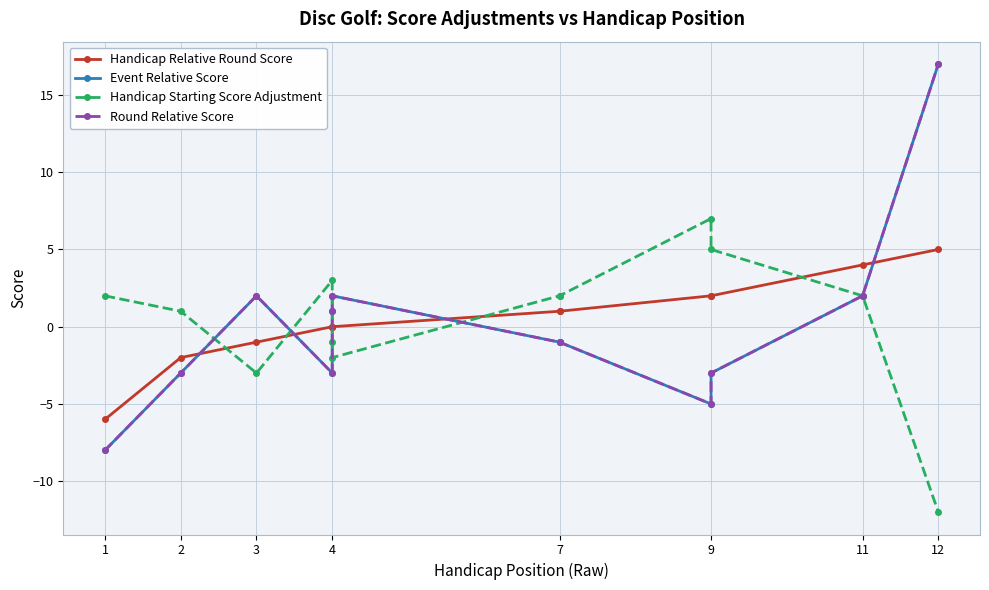

The value of Round Relative Score at 9 is -2. True or false?

False